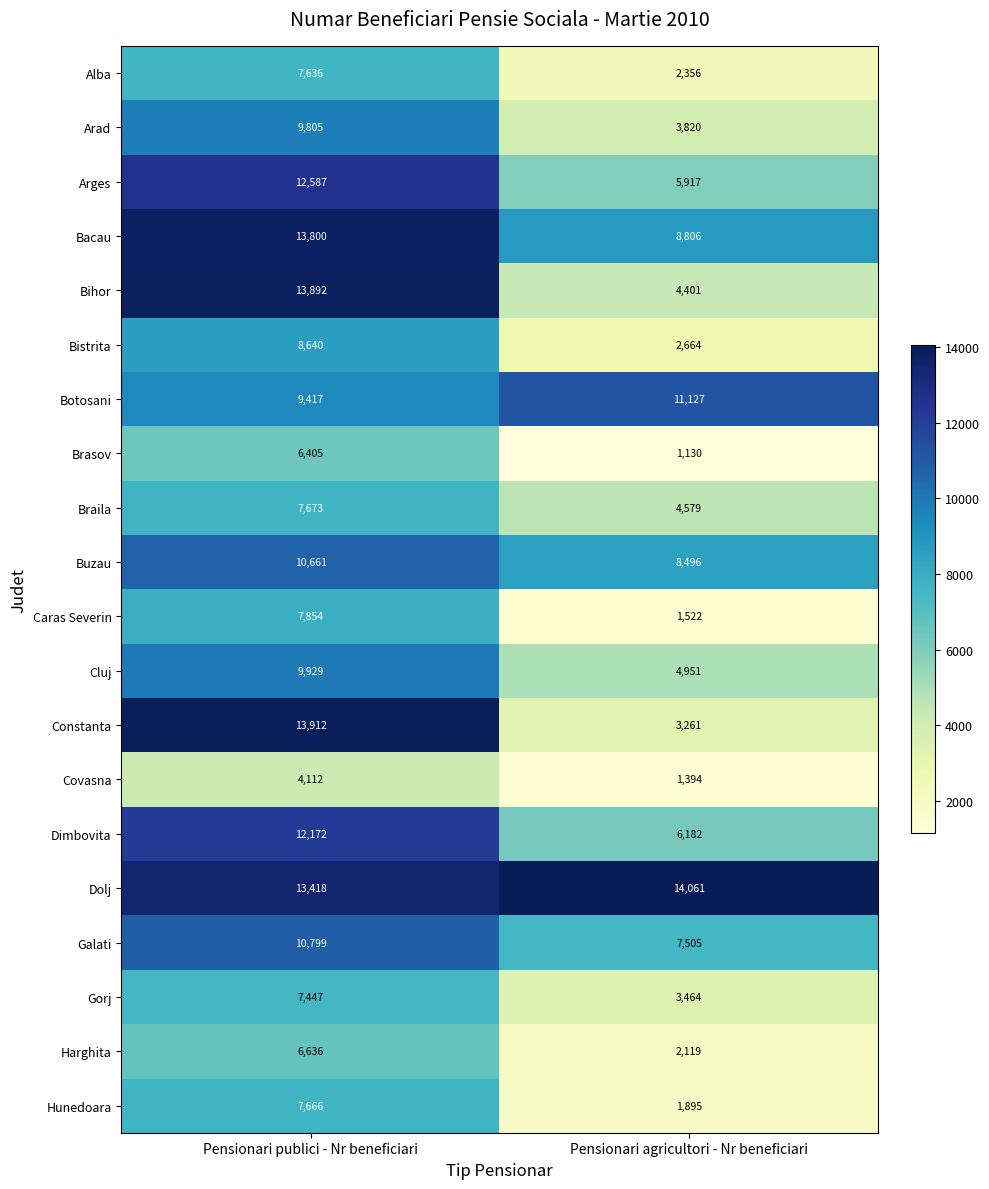

True or false: Bacau has a value of 2758 at Pensionari agricultori - Nr beneficiari.

False